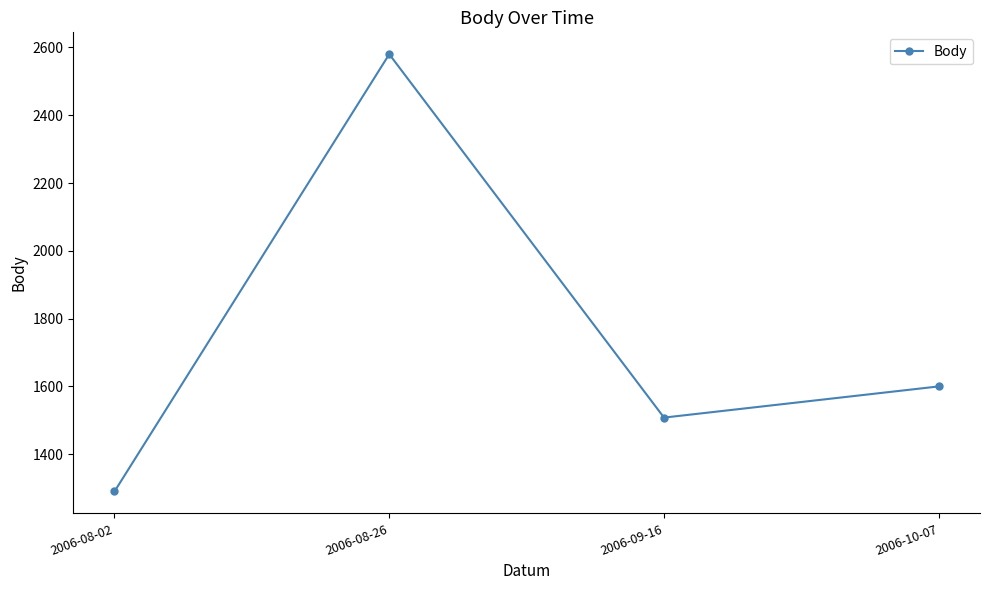

Rank the categories by value from highest to lowest.

2006-08-26, 2006-10-07, 2006-09-16, 2006-08-02